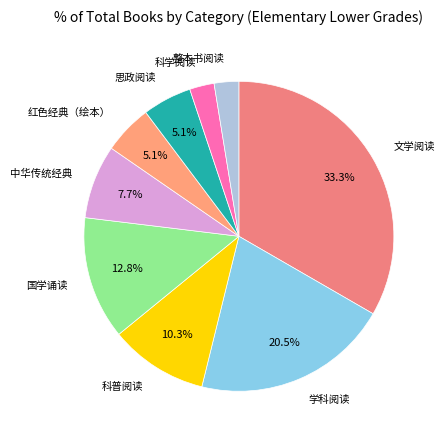

How many slices are in this pie chart?

9